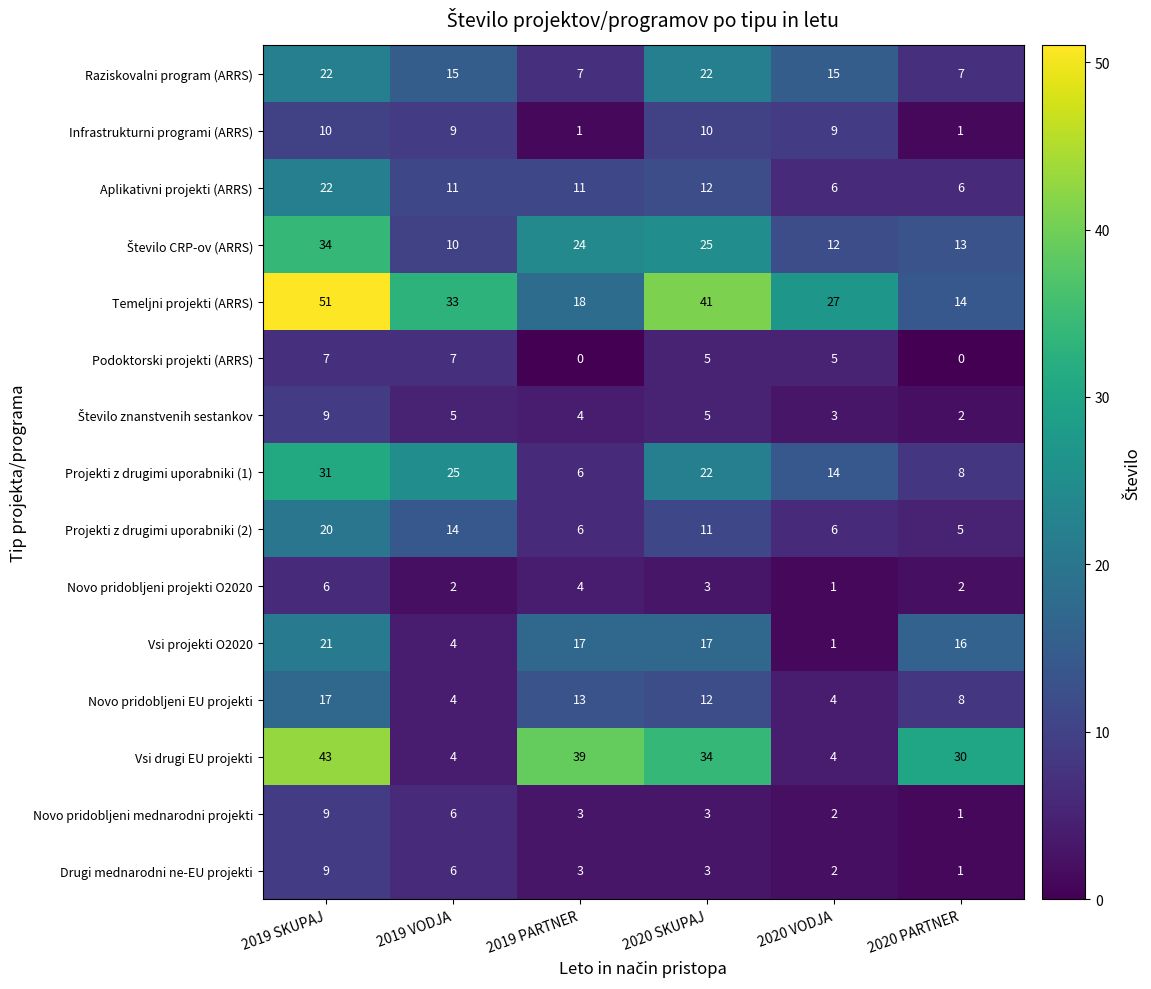

At which category is the sum across all series the highest?

2019 SKUPAJ